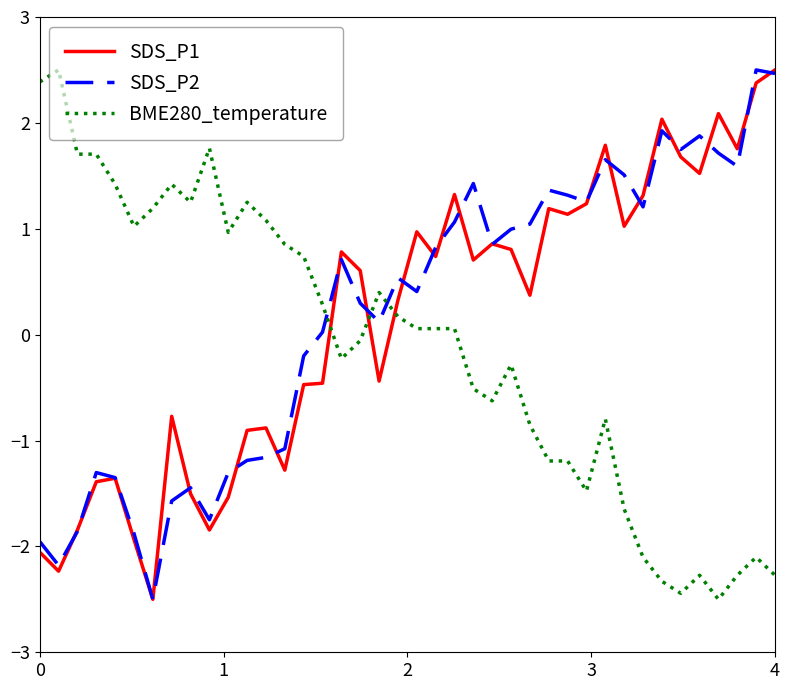

What is the maximum value for BME280_temperature?

2.5